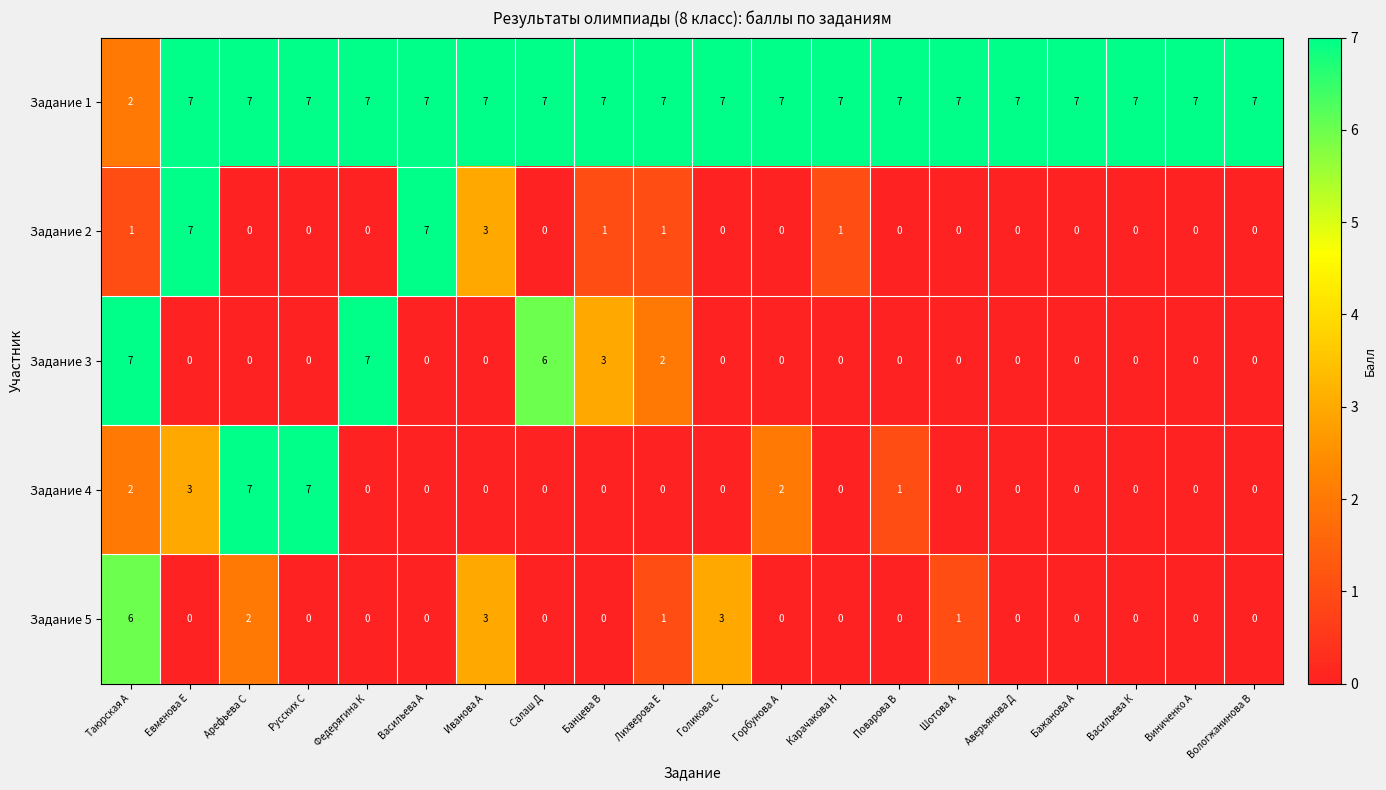

At which category is the sum across all series the highest?

Таюрская А